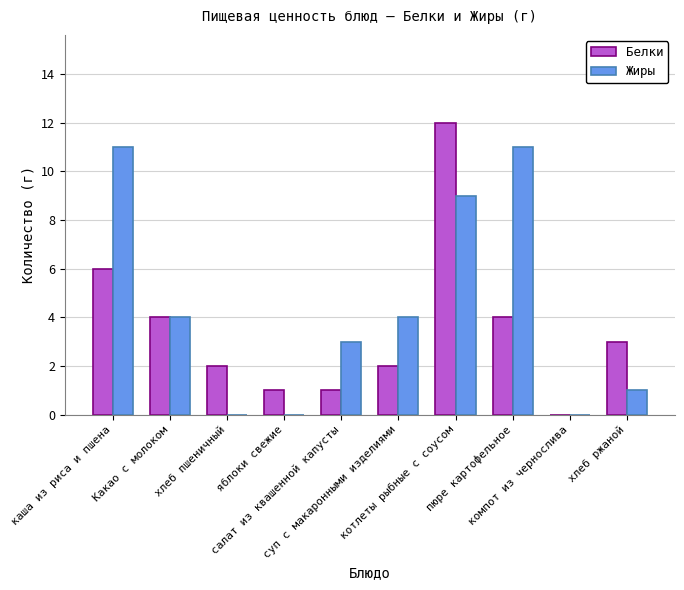

Reading left to right, extract all data points from this chart.

Белки: каша из риса и пшена=6	Какао с молоком=4	хлеб пшеничный=2	яблоки свежие=1	салат из квашенной капусты=1	суп с макаронными изделиями=2	котлеты рыбные с соусом=12	пюре картофельное=4	компот из чернослива=0	хлеб ржаной=3
Жиры: каша из риса и пшена=11	Какао с молоком=4	хлеб пшеничный=0	яблоки свежие=0	салат из квашенной капусты=3	суп с макаронными изделиями=4	котлеты рыбные с соусом=9	пюре картофельное=11	компот из чернослива=0	хлеб ржаной=1